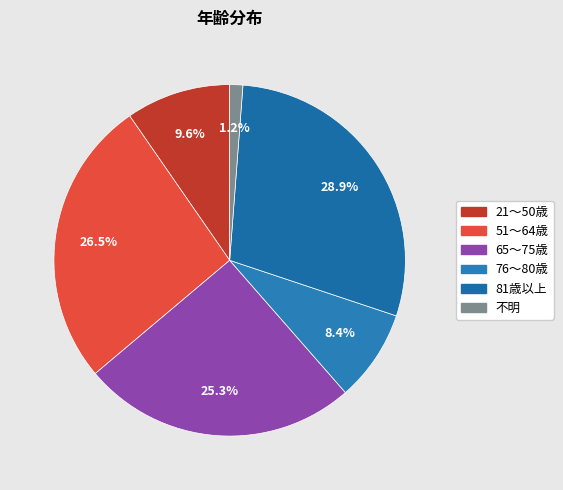

Count the number of slices in the pie.

6